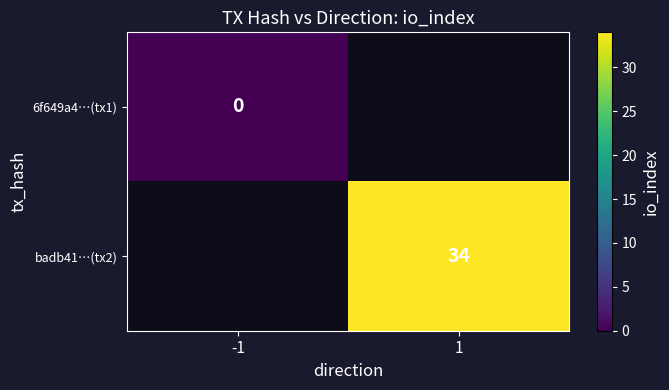

How many series are shown in this chart?

2